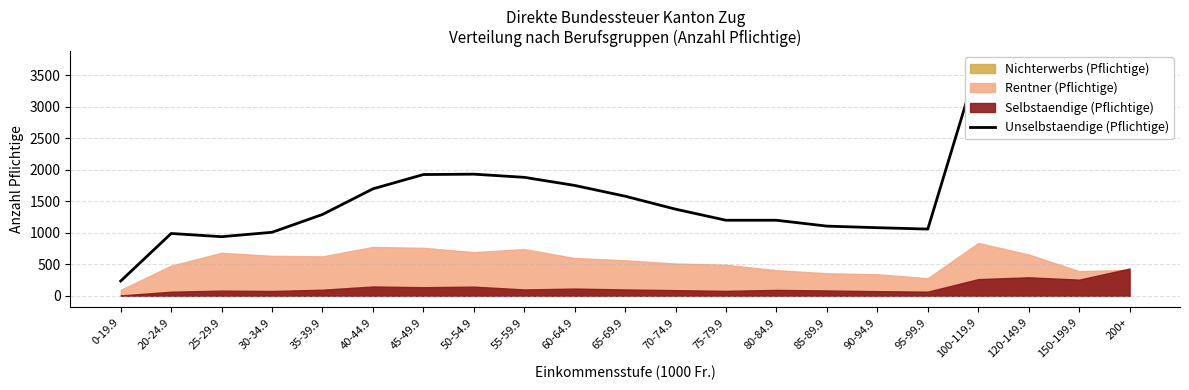

What is the approximate value at 100-119.9, to the nearest 10?

3700